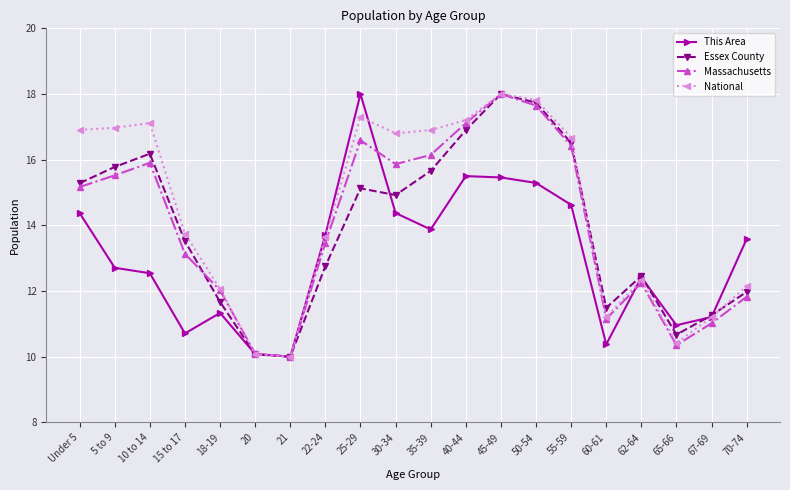

Does the chart display data point markers on the line(s)?

Yes